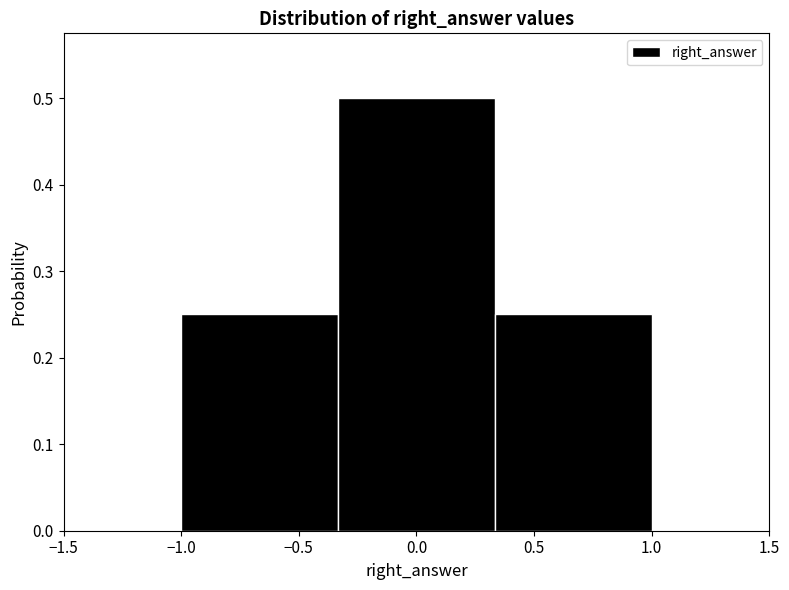

Reading left to right, list every bar in this chart as the range it spans on the x-axis followed by its height. Neither the bar edges nor the heights are printed on the chart, so give them approximately, as read against the axes.

-1.00 to -0.35: 0.25
-0.35 to 0.35: 0.50
0.35 to 1.00: 0.25